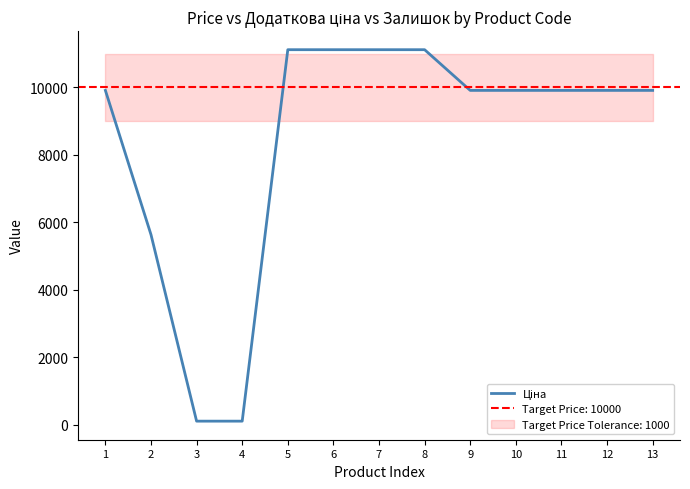

What is the difference between the values at 8 and 10?

1205.1